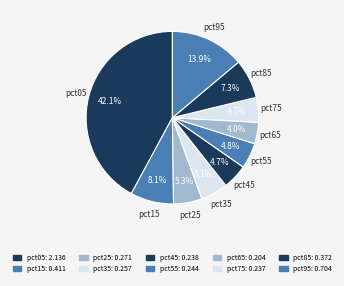

Between pct25 and pct45, which is larger?

pct25